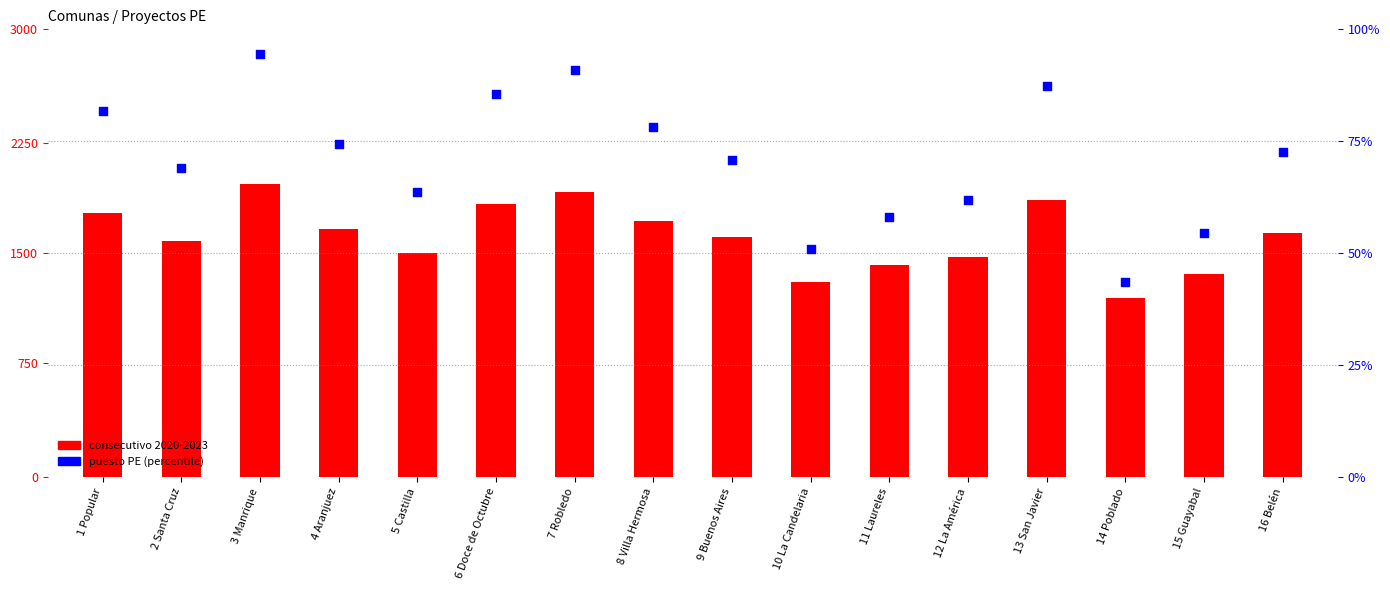

What are all the series names shown in the legend?

consecutivo 2020-2023, puesto PE (percentile)